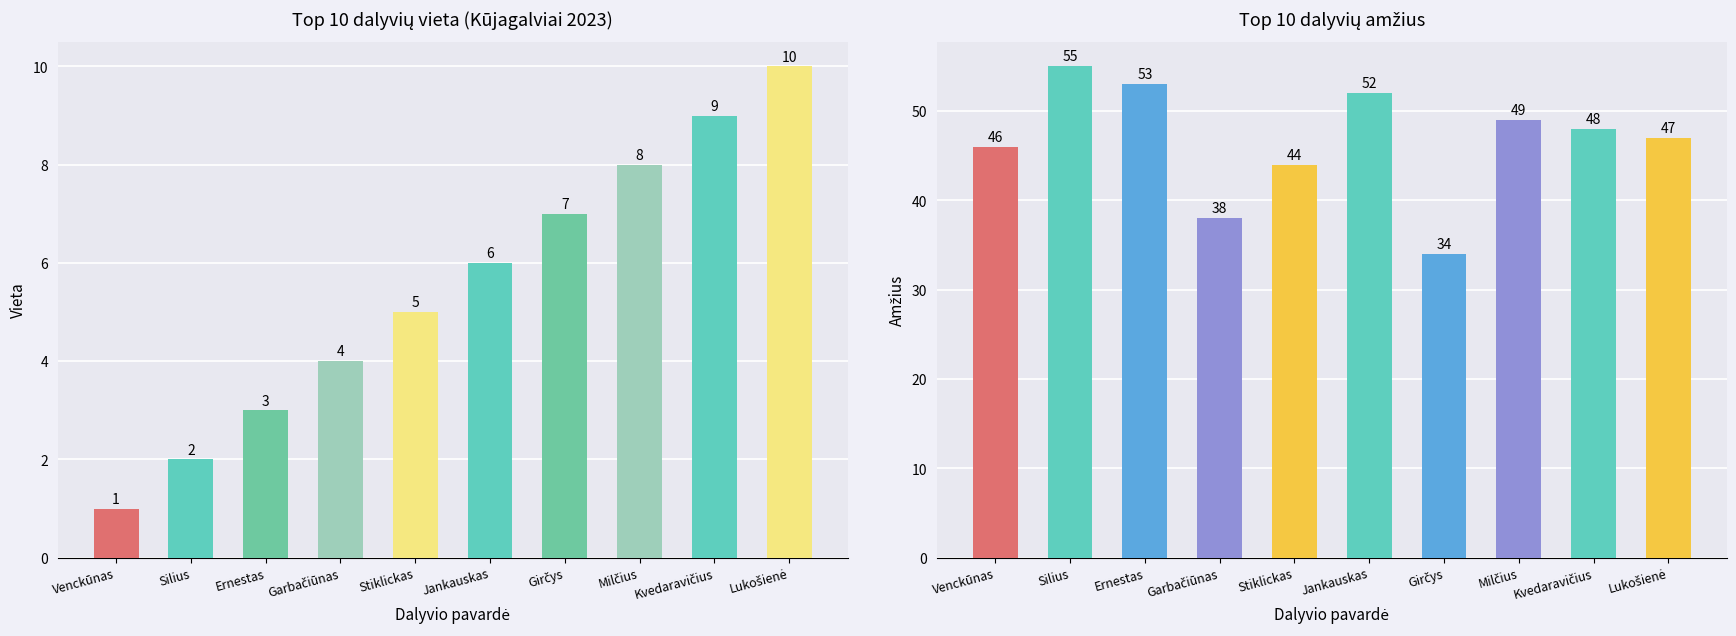

What is the label of the 3rd bar from the left?

Ernestas